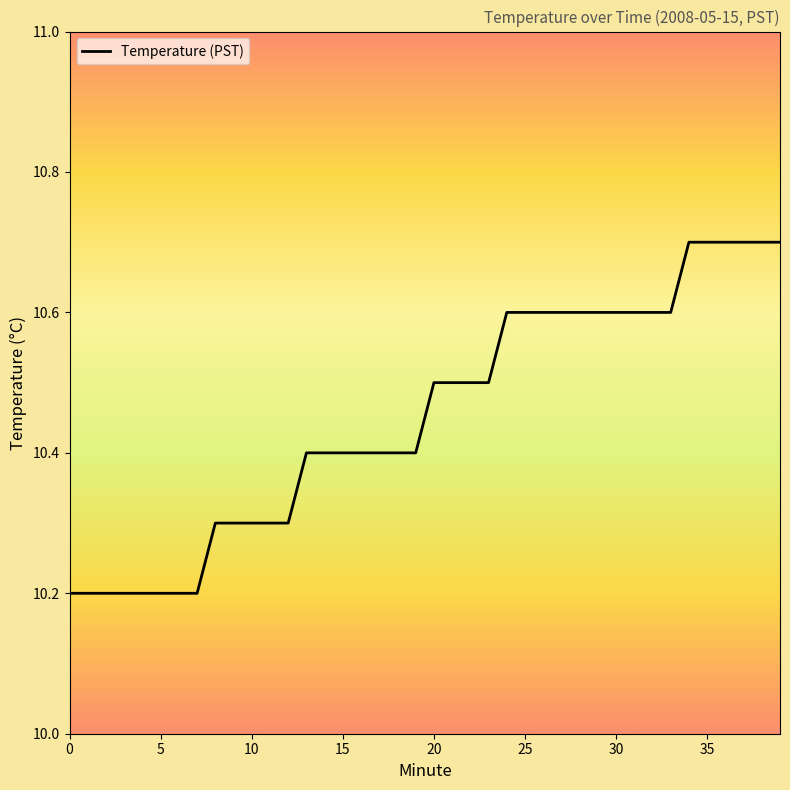

What is the smallest value displayed?

10.2